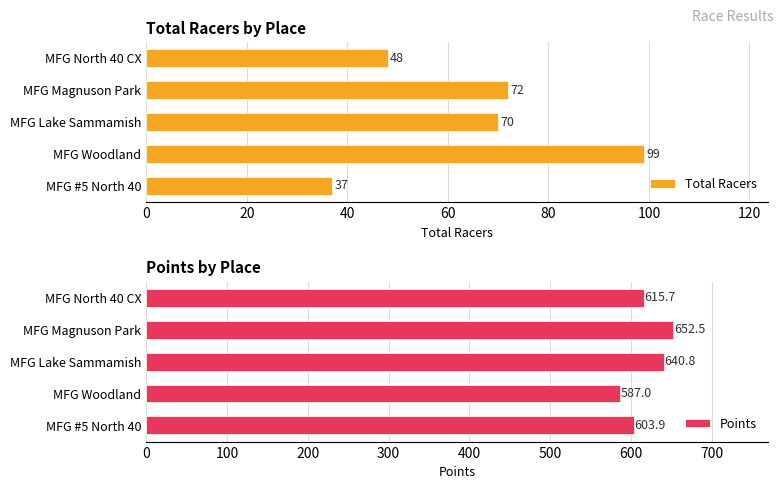

How many data points in Points are above 615?

3